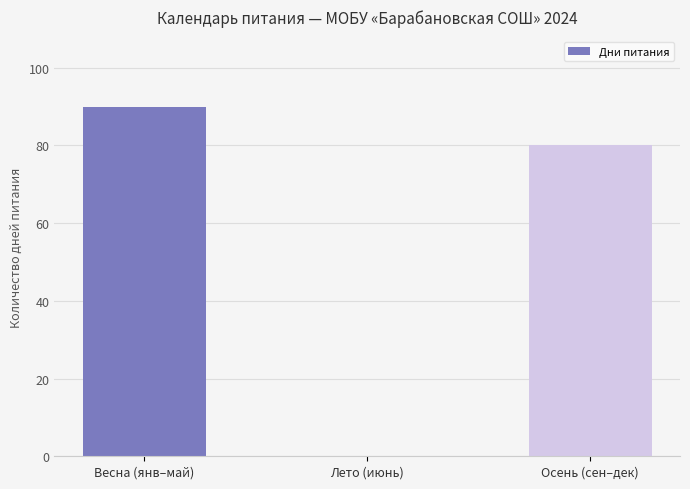

What is the sum of all values?

170